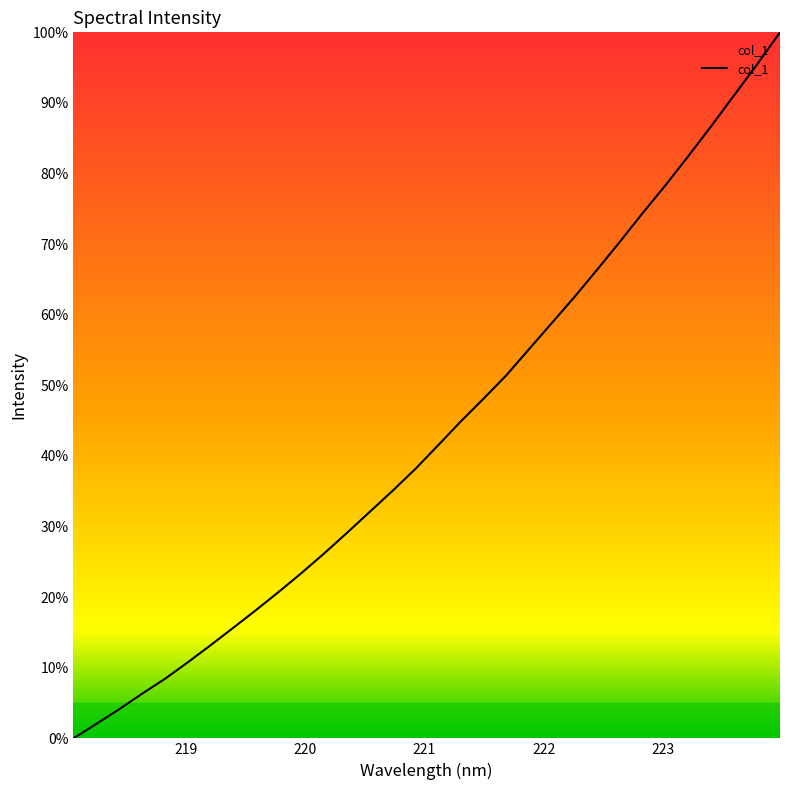

What is the maximum value shown in the chart?

100.0